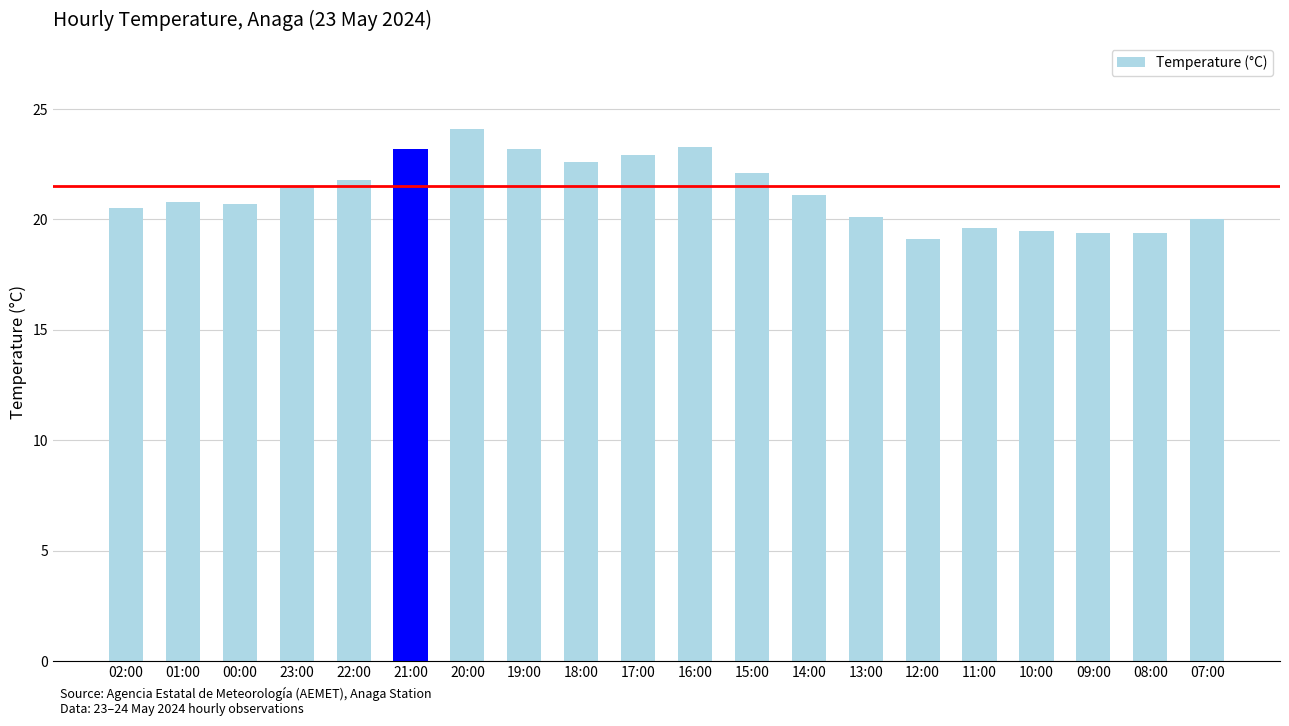

What is the value of the 9th bar from the left?

22.6